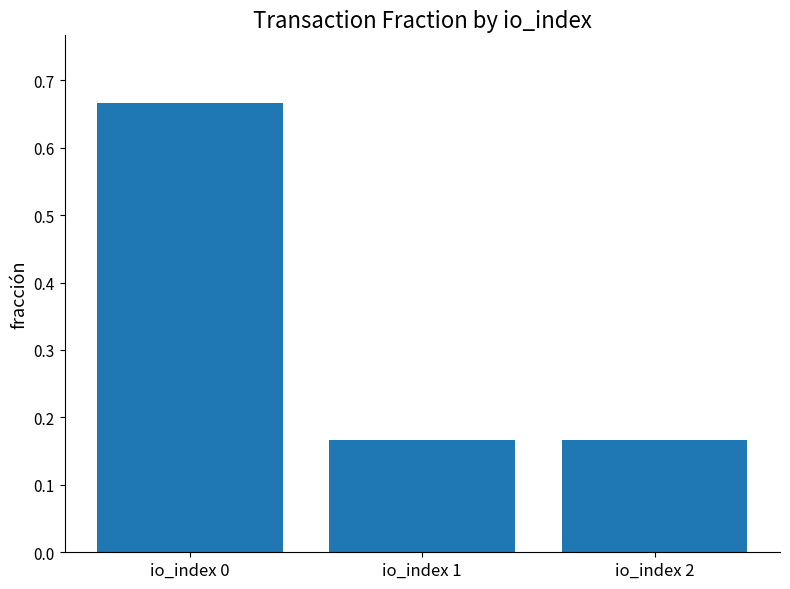

Which label corresponds to the largest value in the chart?

io_index 0